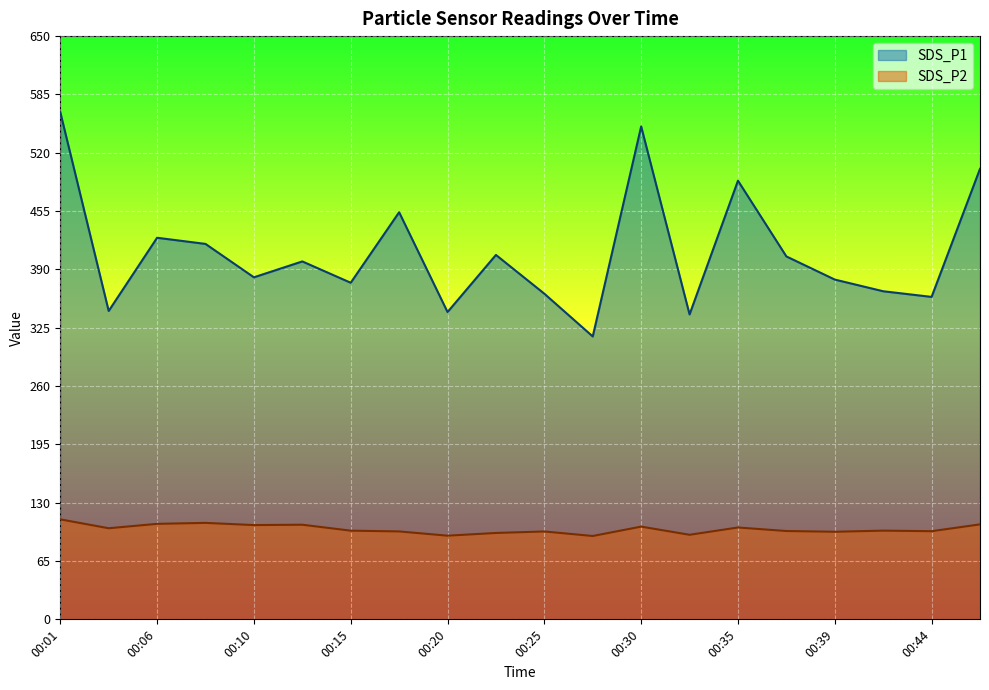

True or false: SDS_P2 and SDS_P1 intersect in this chart.

False